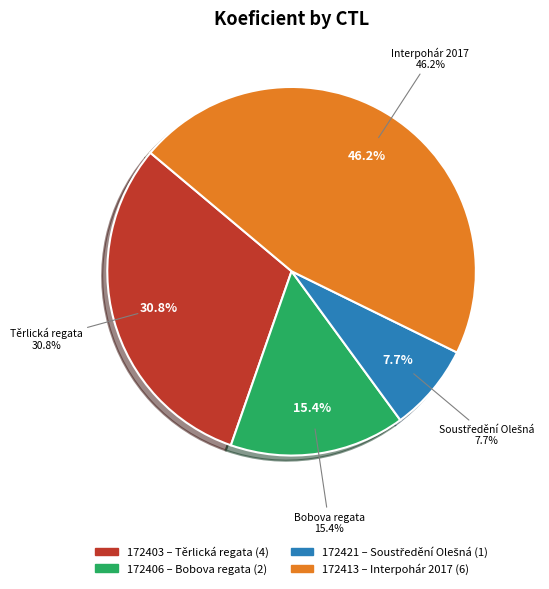

What is the ratio of the value at 172421 to the value at 172406?

0.5